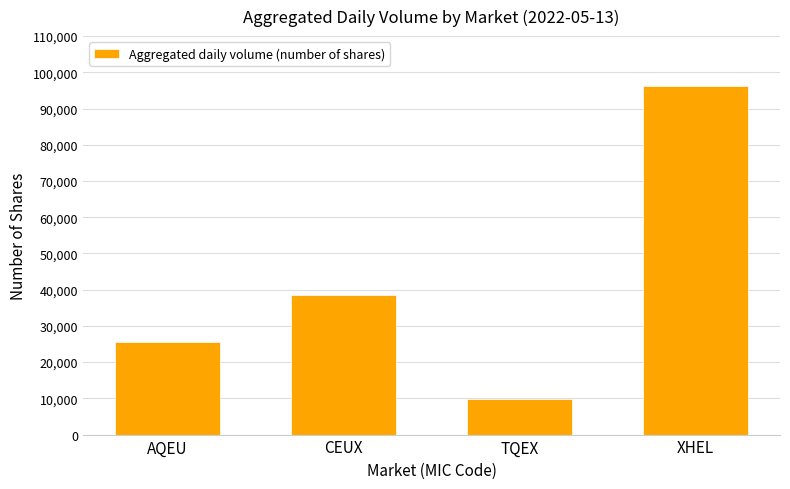

Which category has the highest value across all series?

XHEL